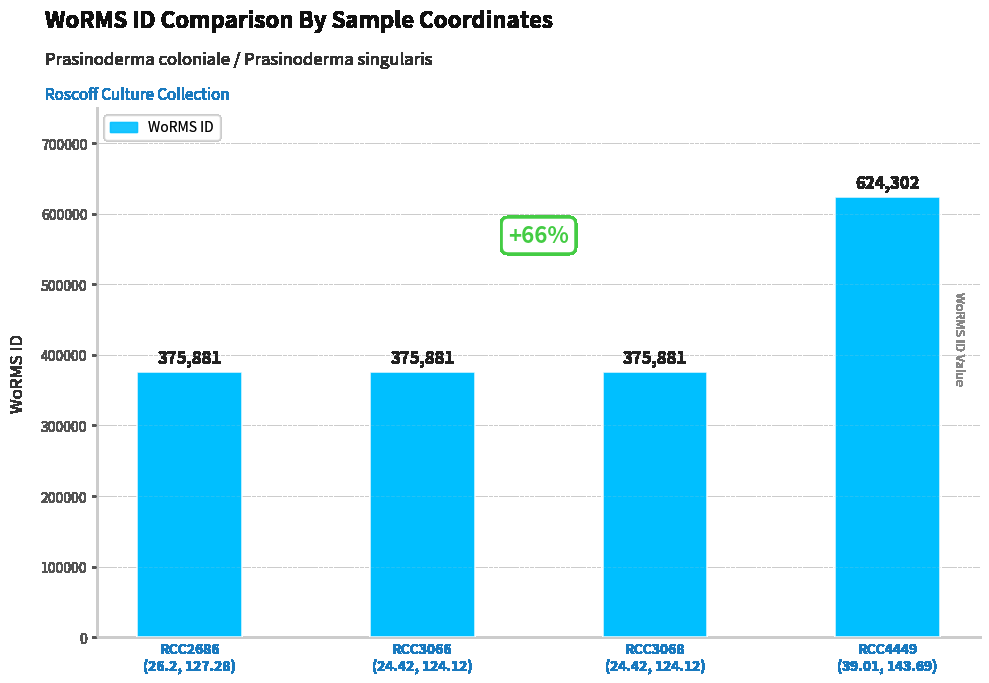

What is the value of the 2nd bar from the left?

375881